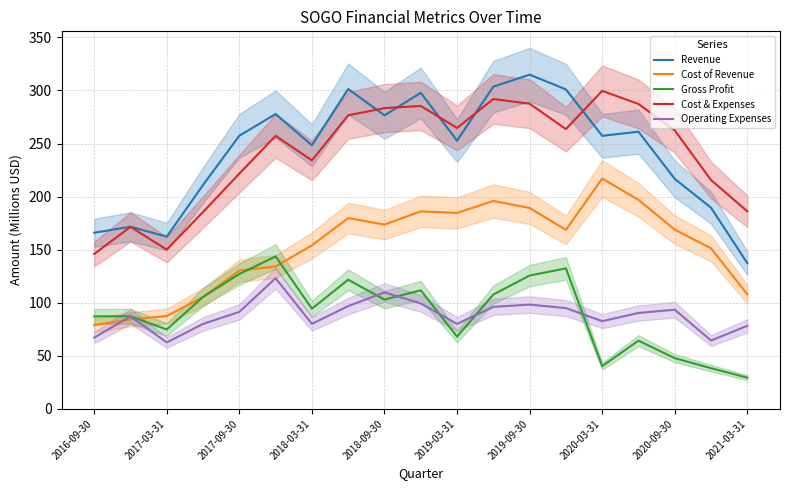

What are all the series names shown in the legend?

Revenue, Cost of Revenue, Gross Profit, Cost & Expenses, Operating Expenses